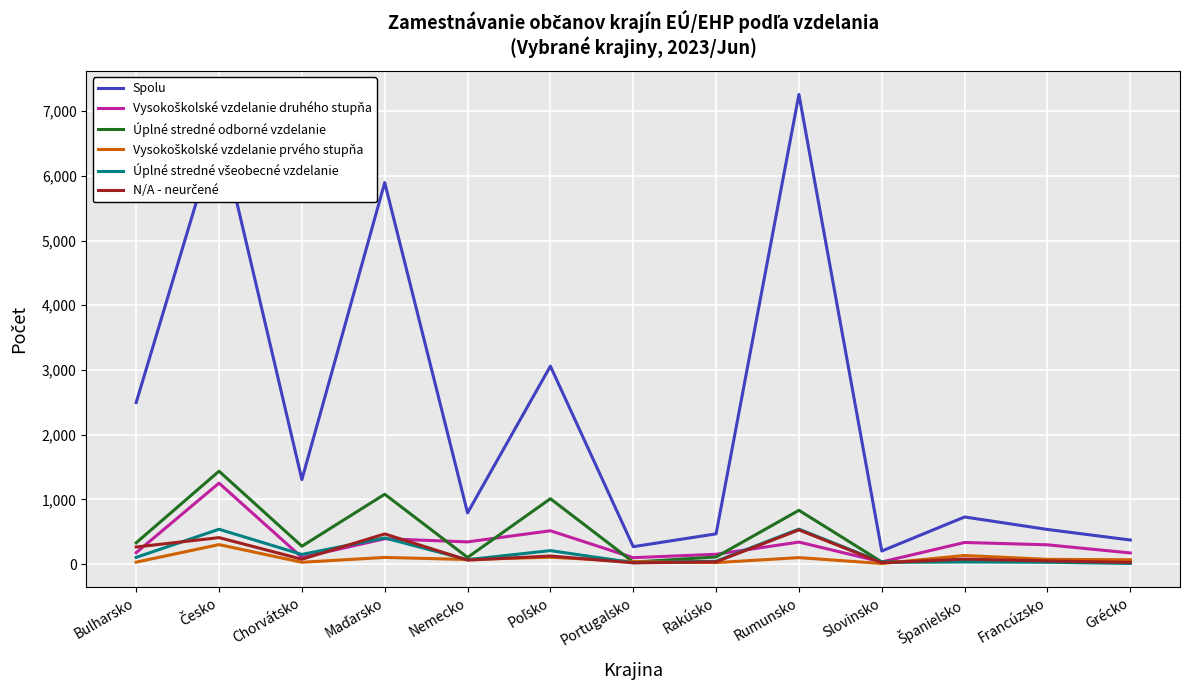

Which series has the largest total across all categories?

Spolu